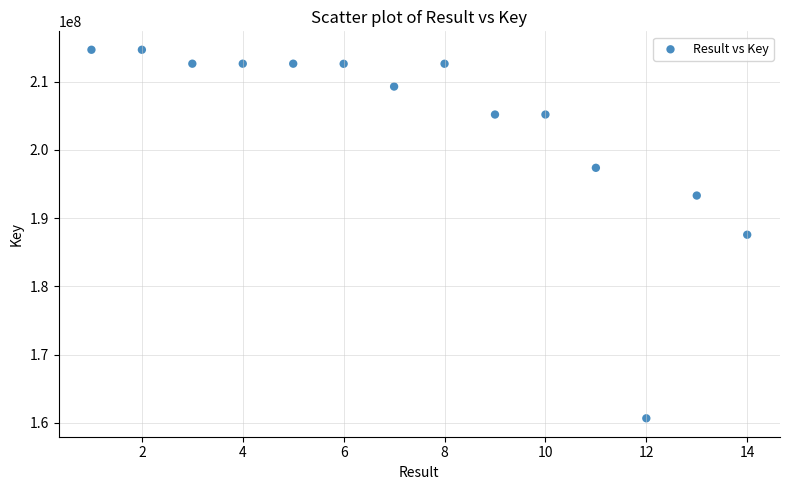

What is the range of Y values (max minus min)?

54022932